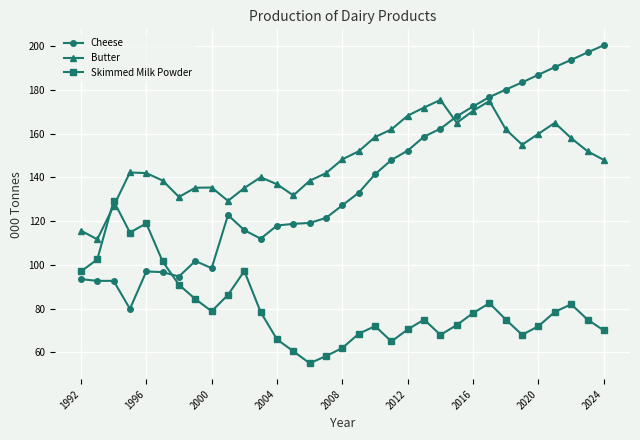

How many times do Cheese and Skimmed Milk Powder cross each other?

1